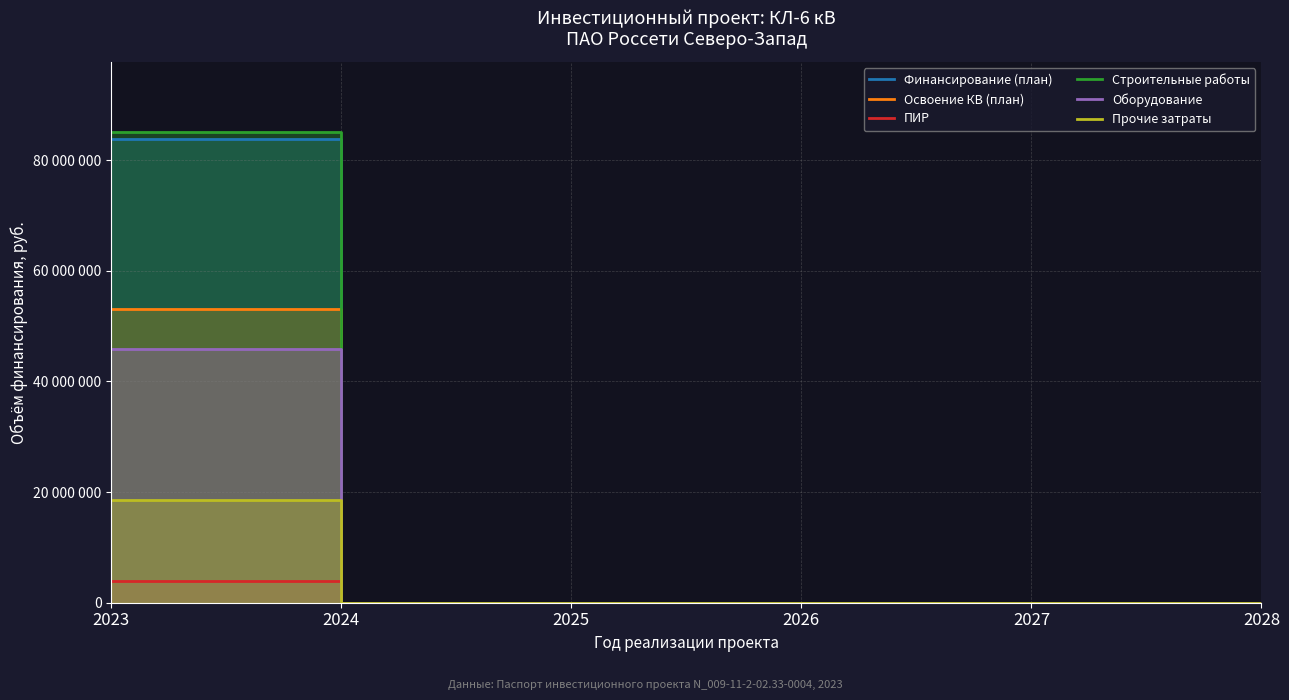

Is the value of Прочие затраты at 2026 greater than the value of Оборудование at 2027?

No